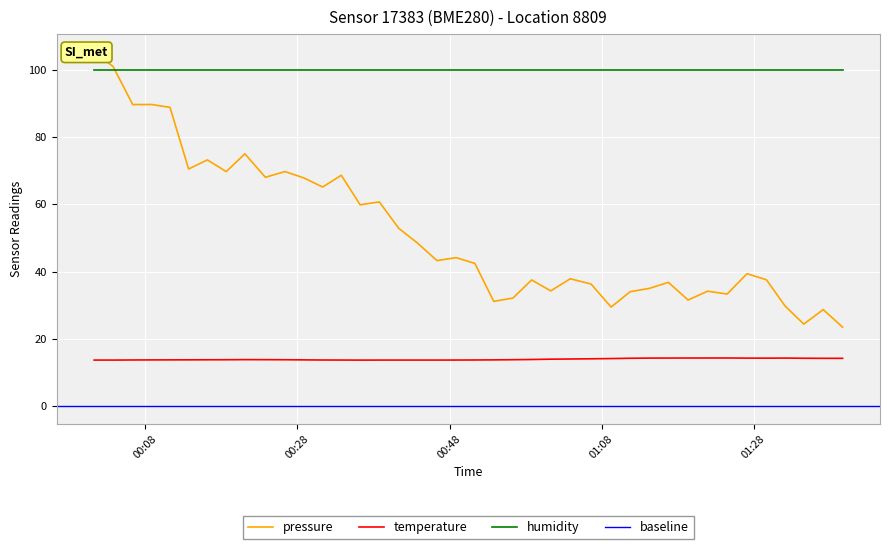

True or false: temperature and humidity cross at least once.

False